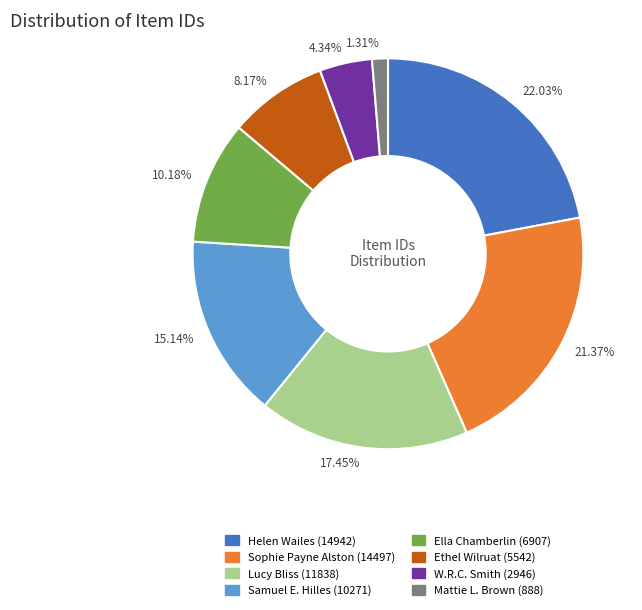

To the nearest percent, what is the difference between the largest and smallest slice percentages?

21%